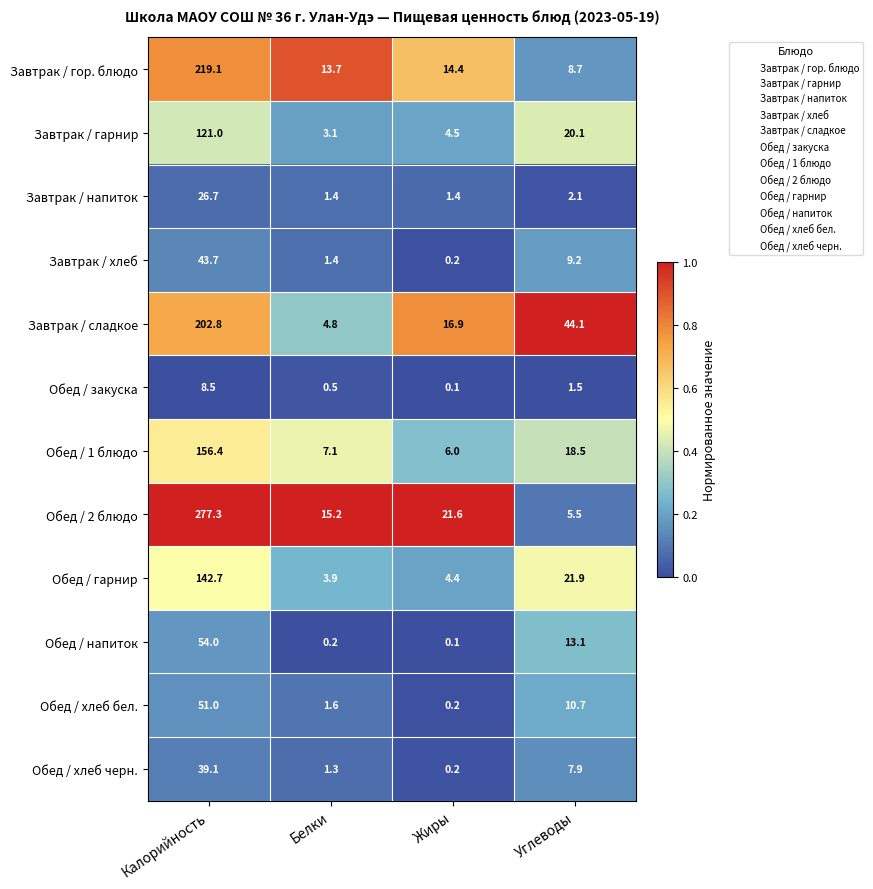

What is the average value of the Завтрак / напиток series?

7.9